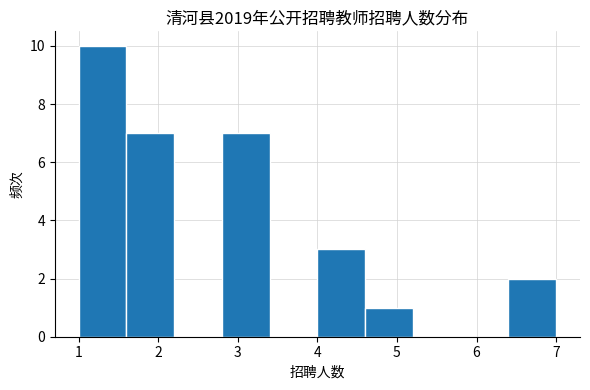

Which range on the x-axis has the tallest bar?

1.0 to 1.6